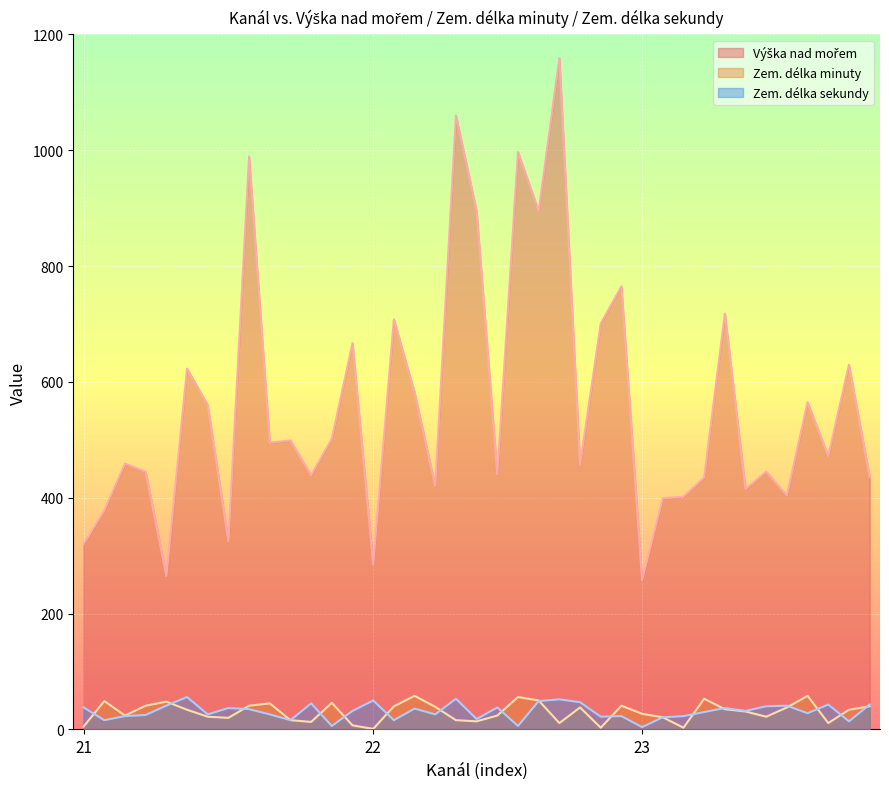

Between 21 and 21, which is larger?

21